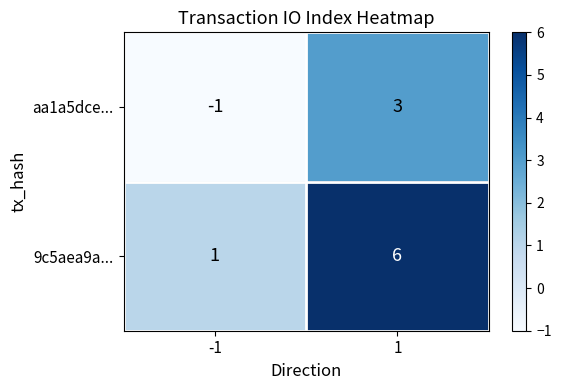

How many data points does each series have?

2